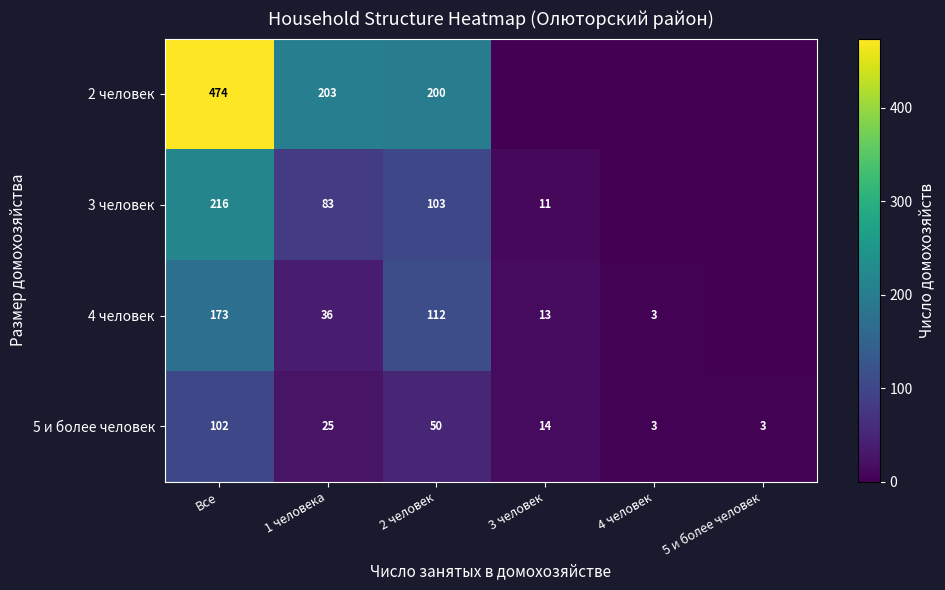

The value of 2 человек at Все is 474. True or false?

True